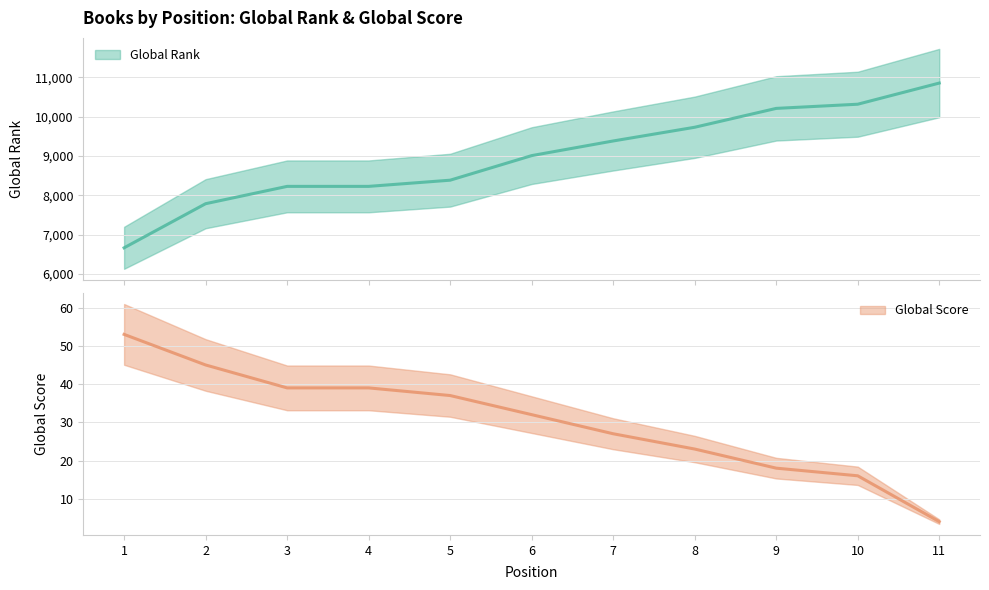

Does the chart have visible grid lines?

Yes